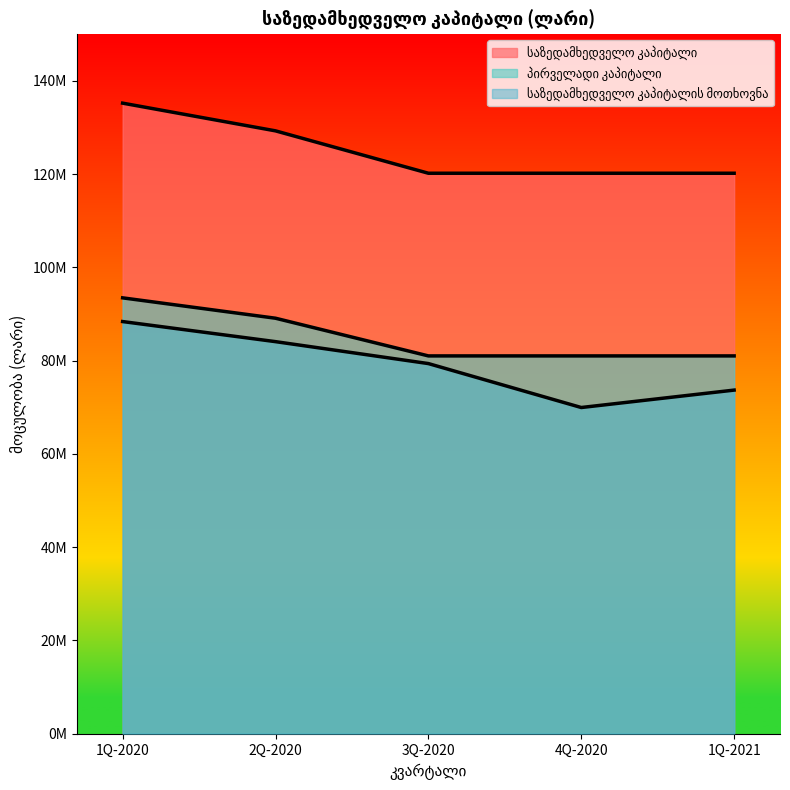

What are all the series names shown in the legend?

საზედამხედველო კაპიტალი, პირველადი კაპიტალი, საზედამხედველო კაპიტალის მოთხოვნა